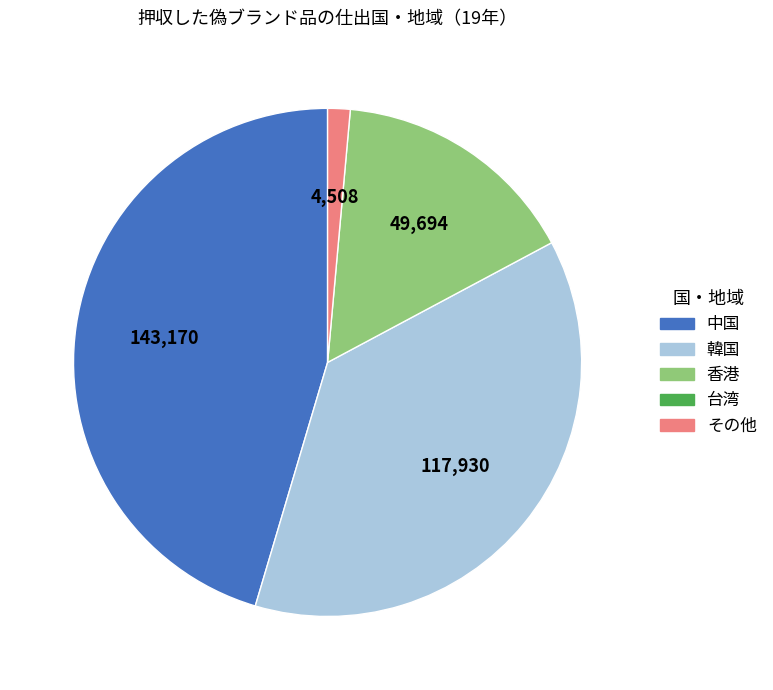

Does any single category account for the majority?

No